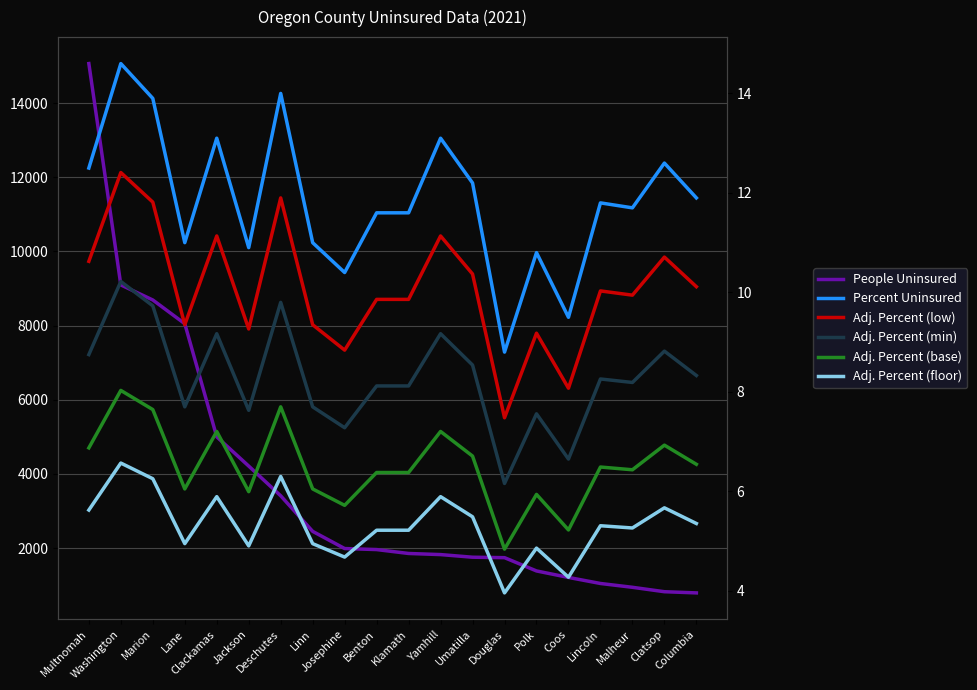

What is the value of the People Uninsured point at the 16th from the left?

1209.0